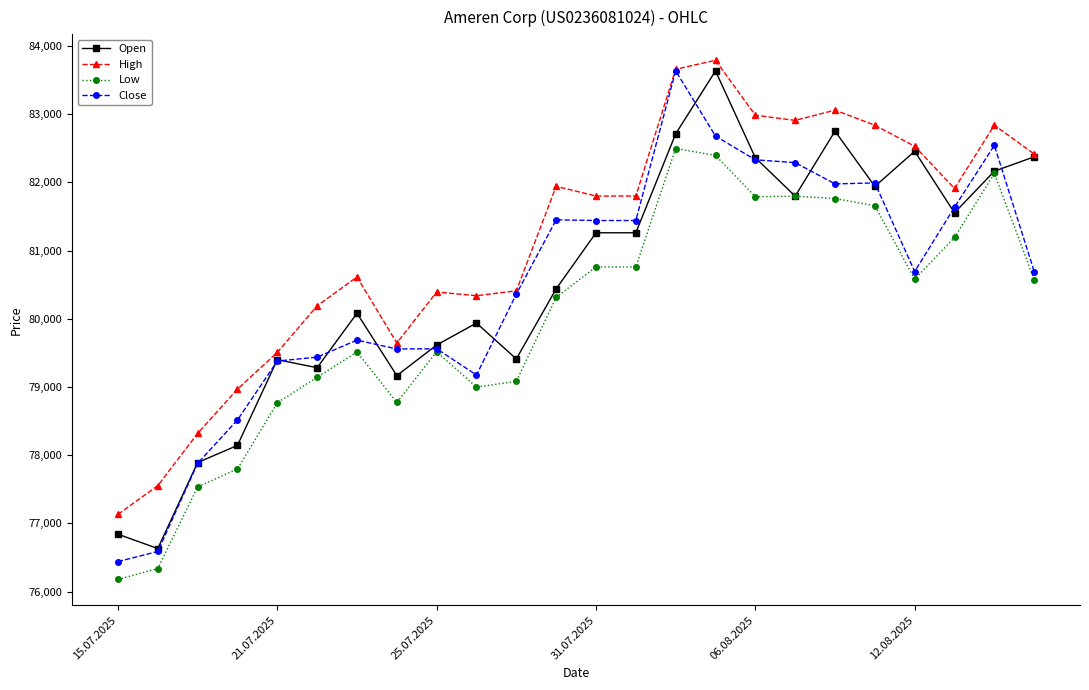

How many values in the Open series are below 81262?

12